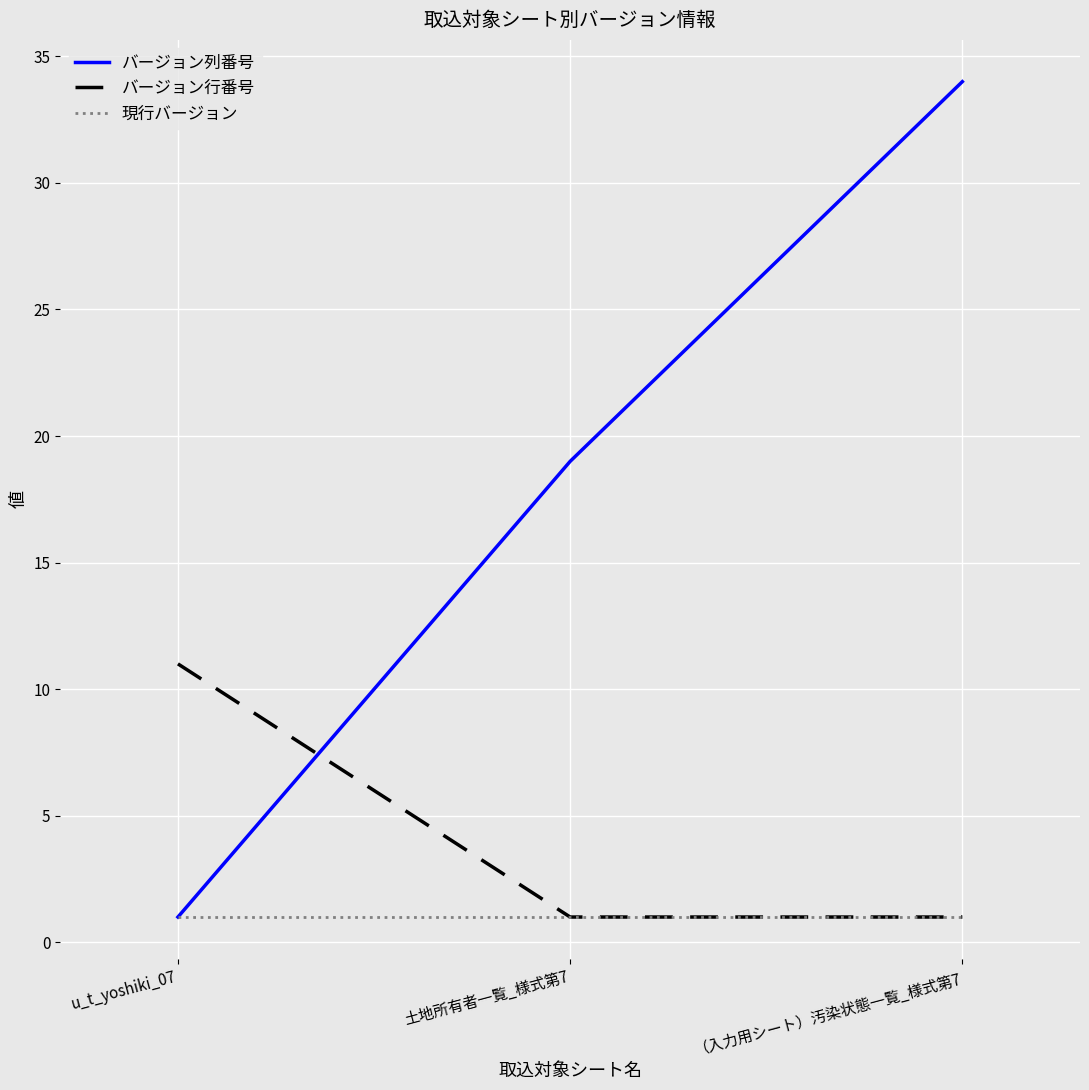

List the series in order of their peak value, highest first.

バージョン列番号, バージョン行番号, 現行バージョン